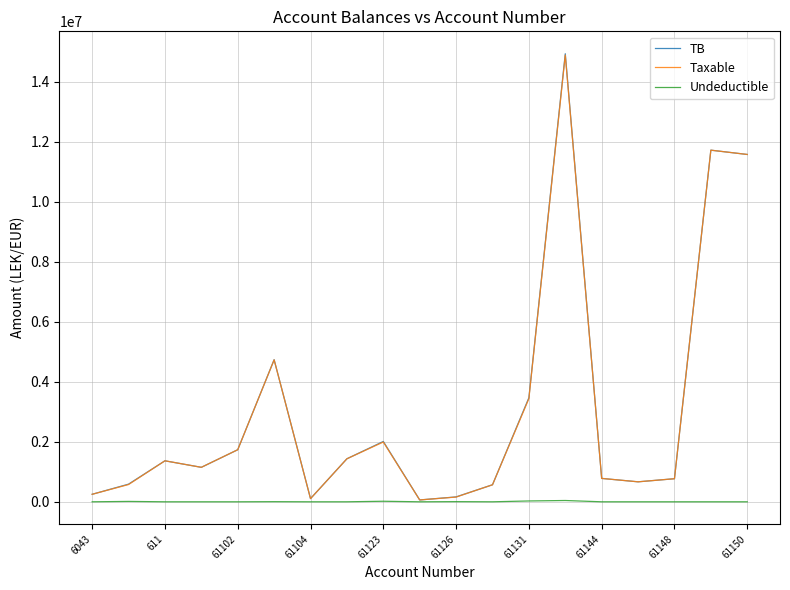

What is the maximum value shown in the chart?

14931158.8